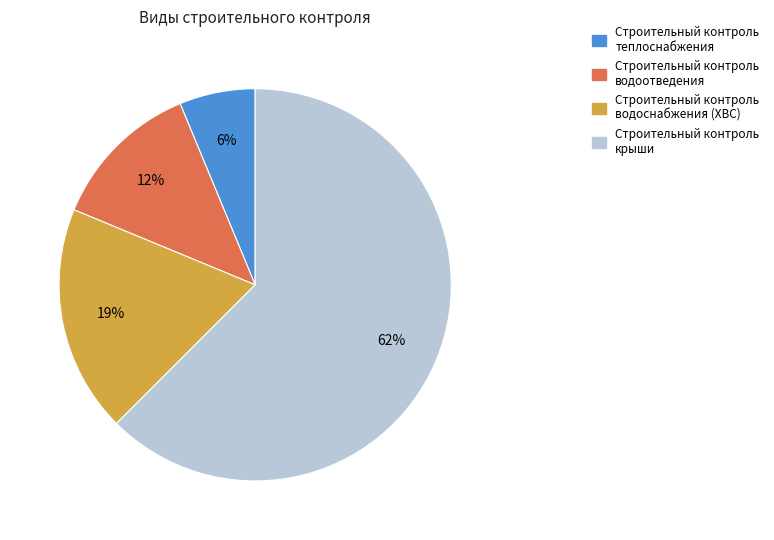

Is there any slice that represents more than half of the pie?

Yes